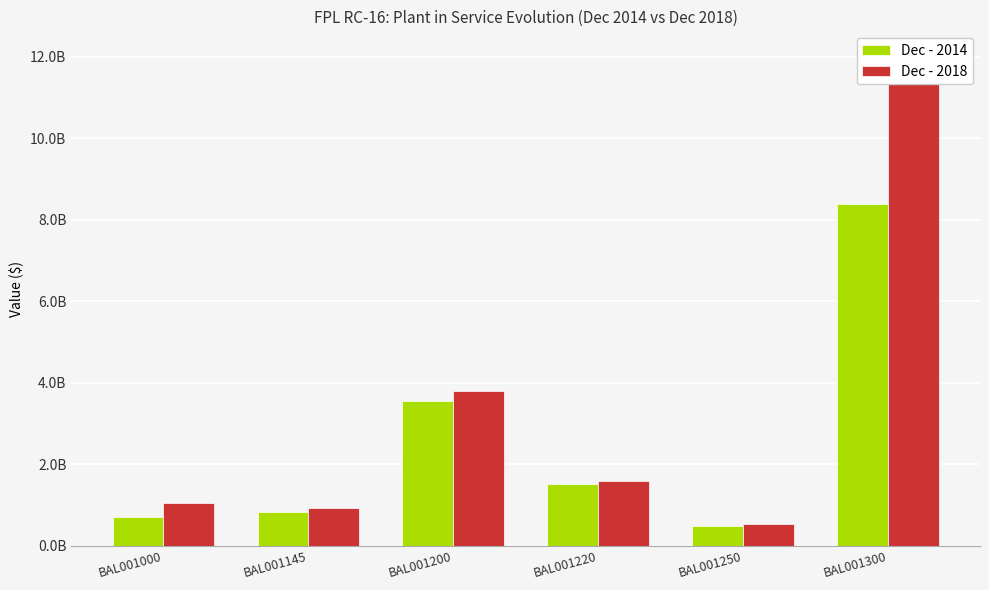

Which category has the lowest value in the Dec - 2018 series?

BAL001250